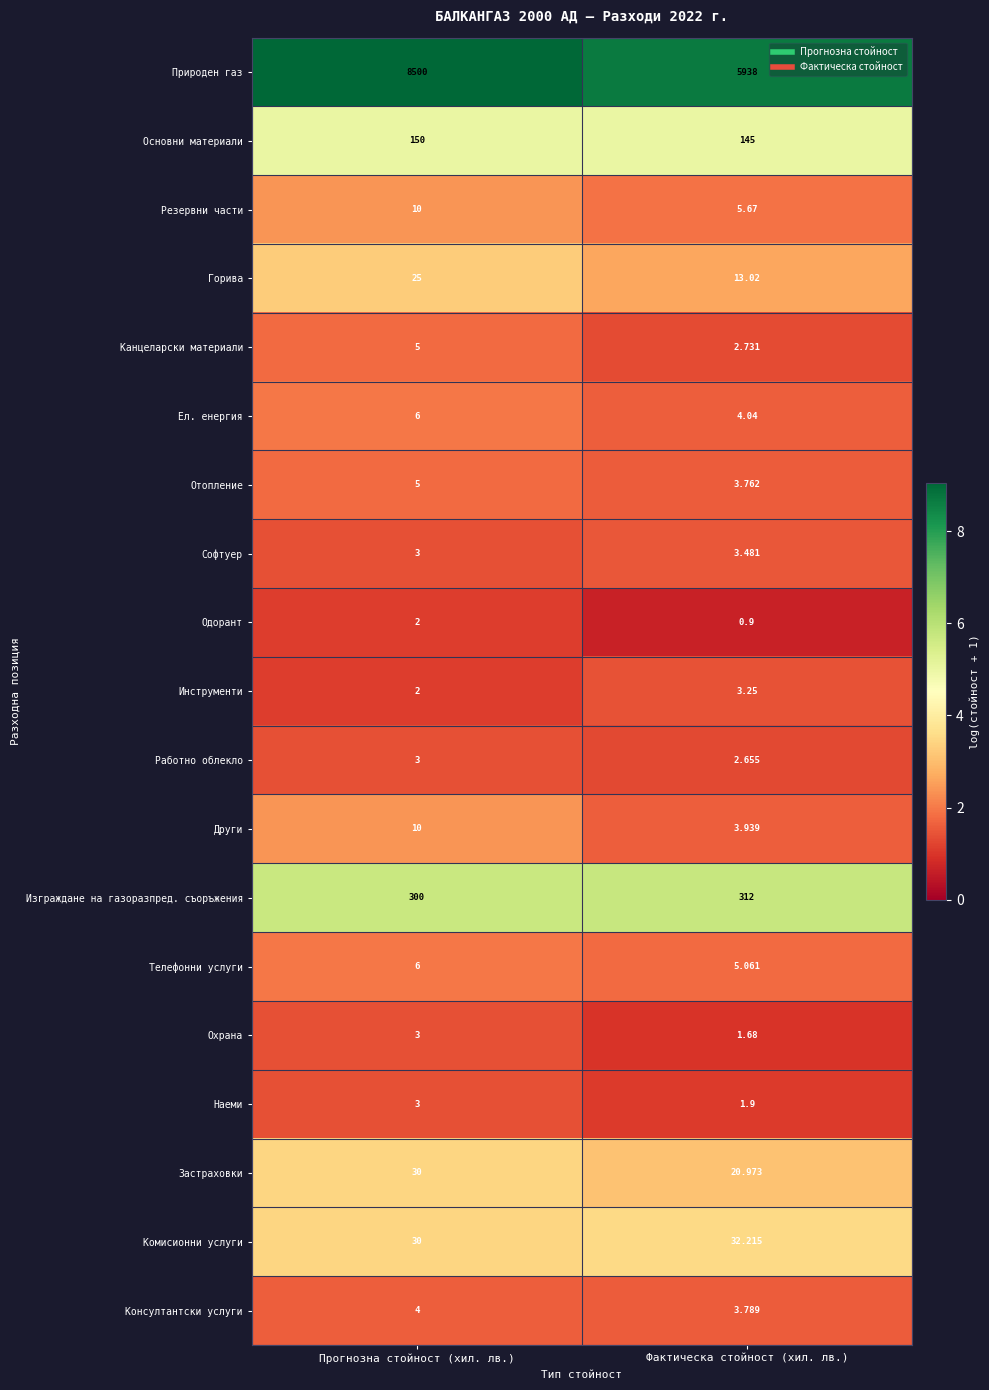

Which series has the widest spread of values?

Природен газ